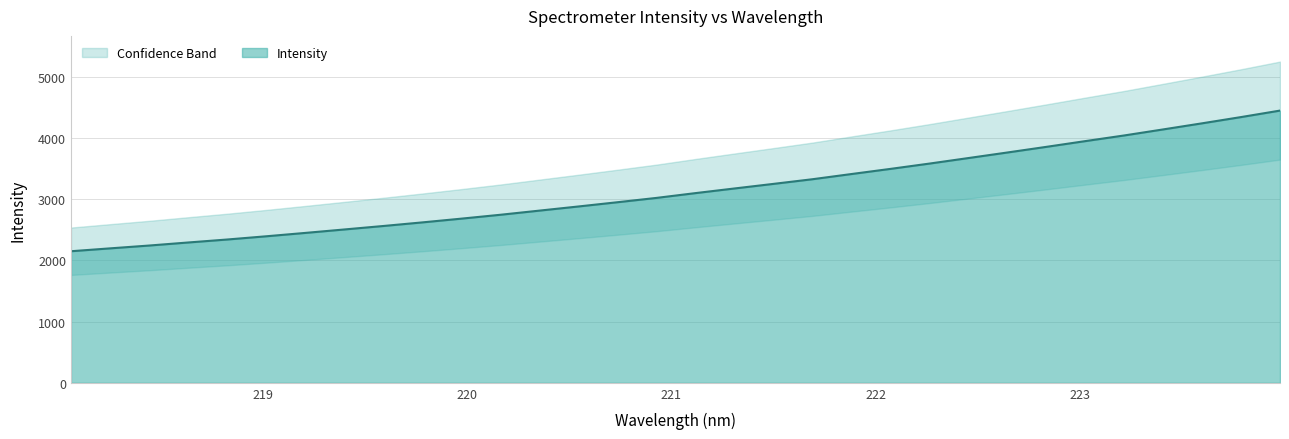

What is the label of the 28th point from the left?

223.2172